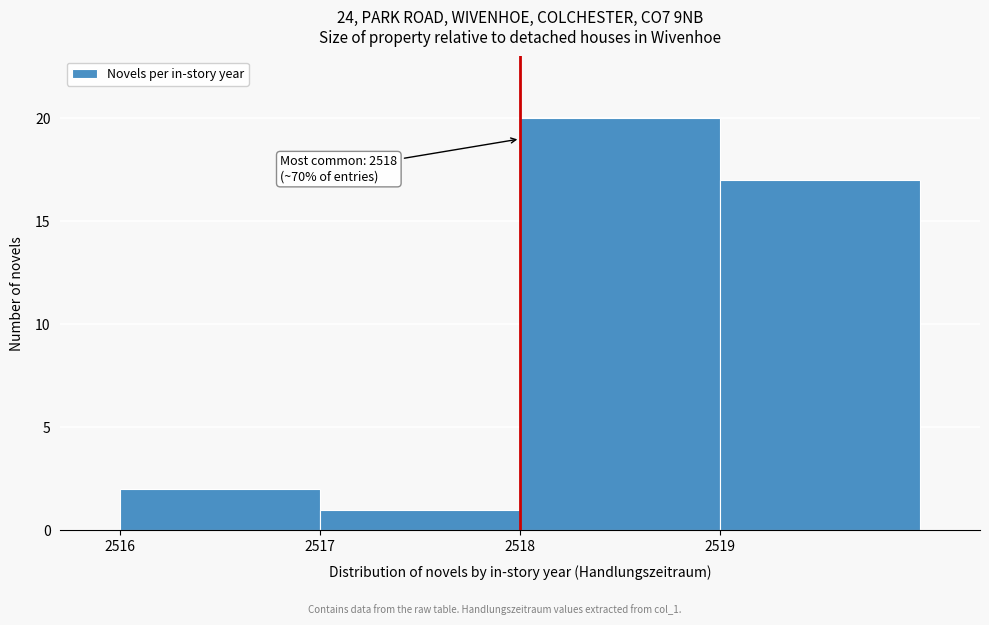

Over which range of the x-axis is the bar tallest?

2518 to 2519